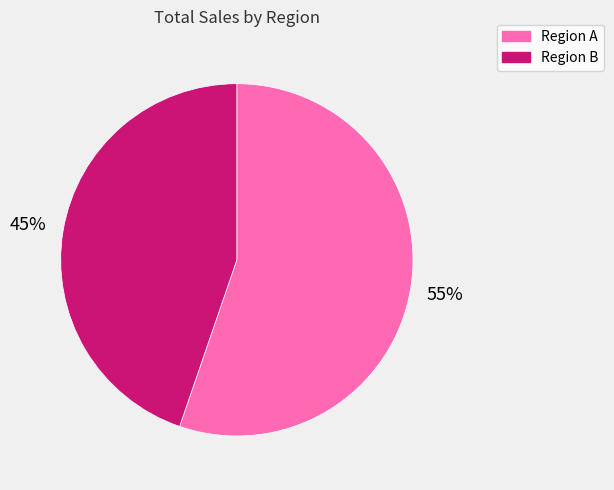

How many segments does this pie chart have?

2